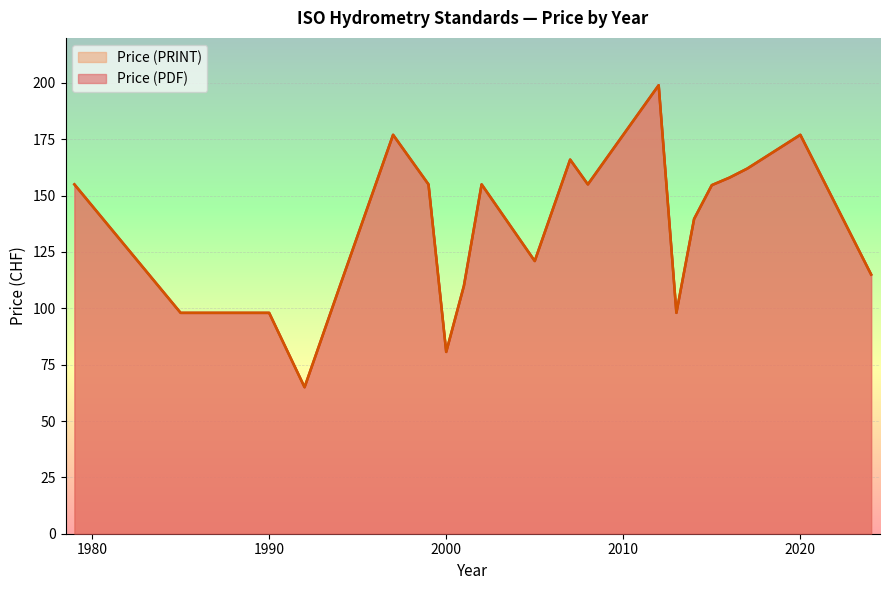

Is it true that Price (PDF) equals 155 at 1979?

True